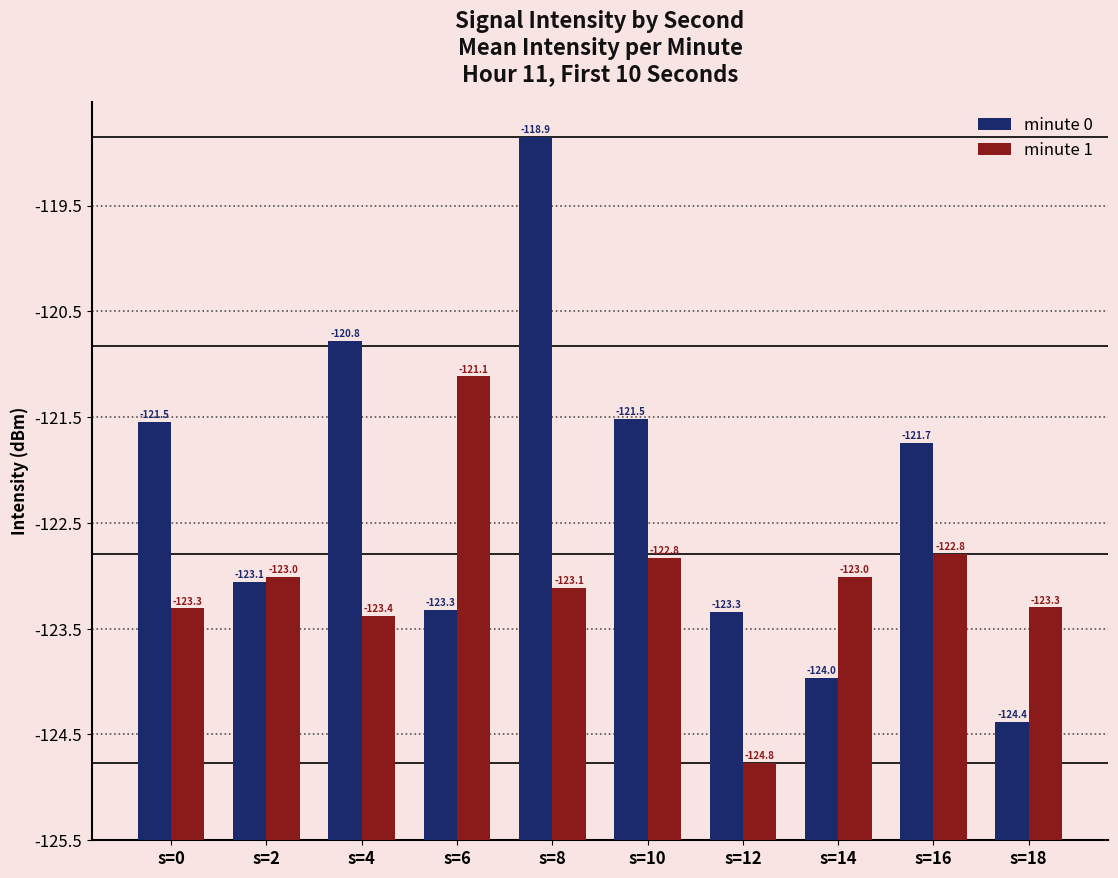

Are the bars horizontal?

No